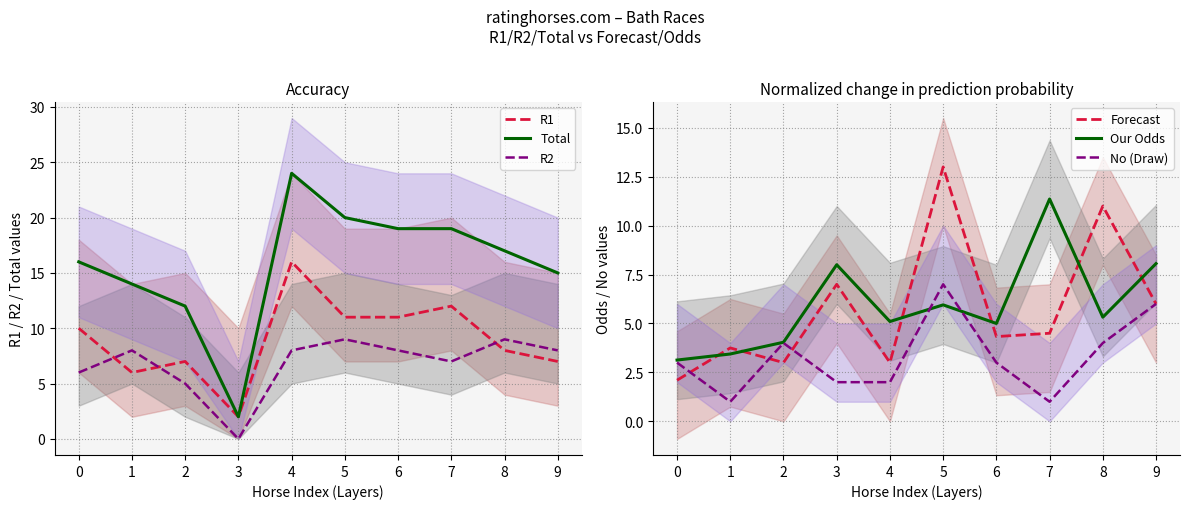

At which category does No (Draw) reach its first local peak?

2